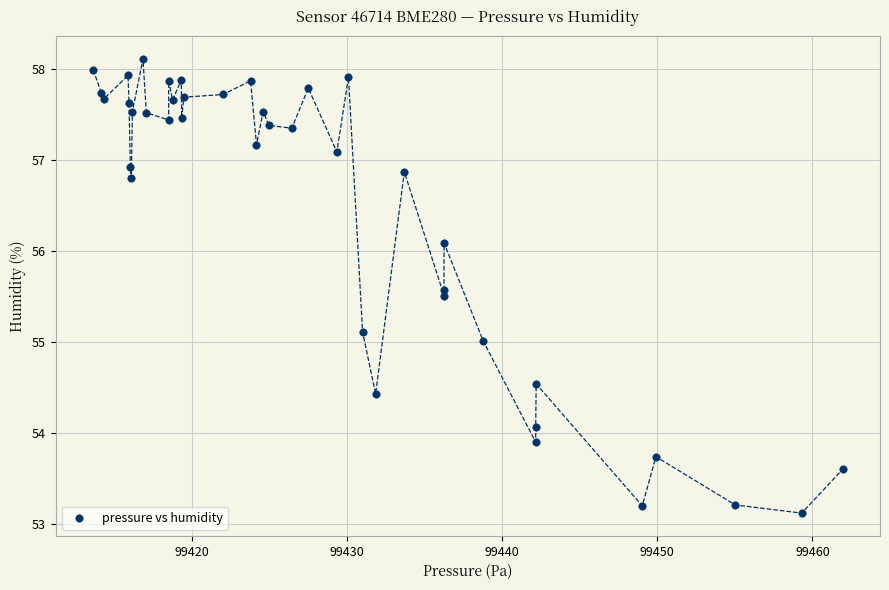

What is the range of X values (max minus min)?

48.3